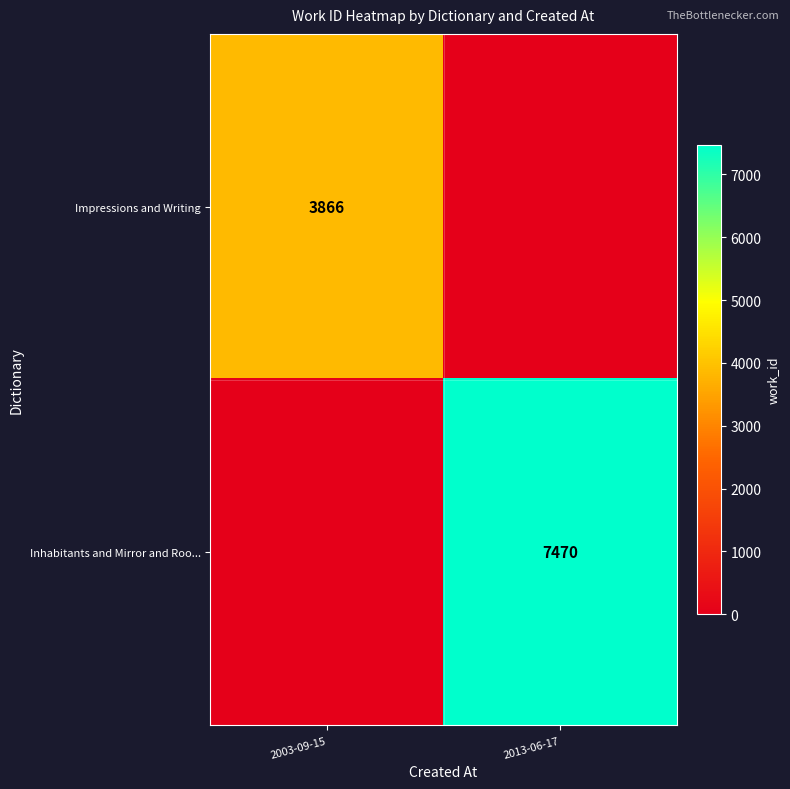

What is the difference between the highest and lowest values at 2013-06-17?

7470